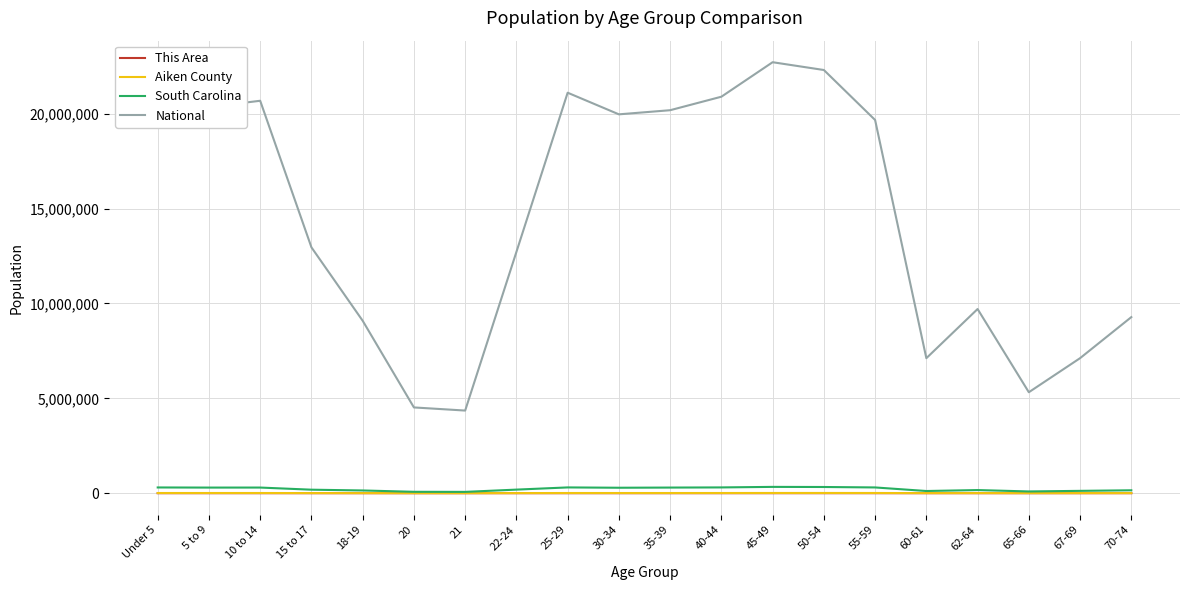

Which series has the largest total across all categories?

National